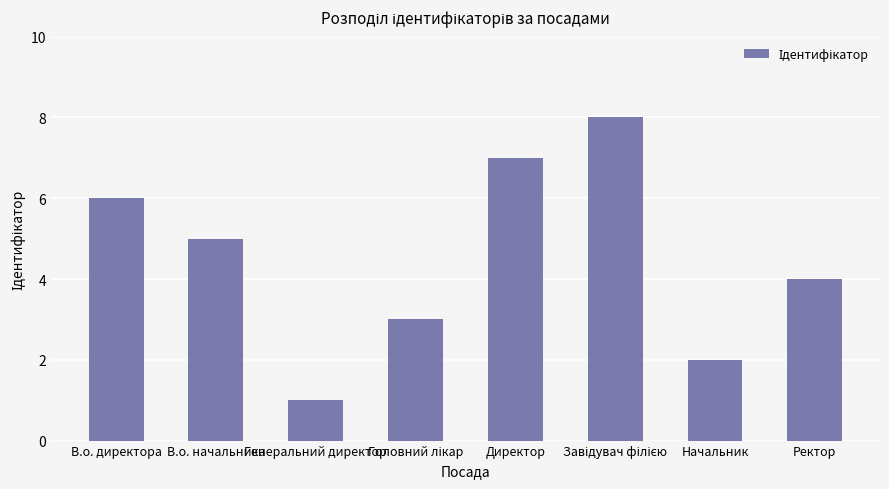

Read the value at Директор.

7